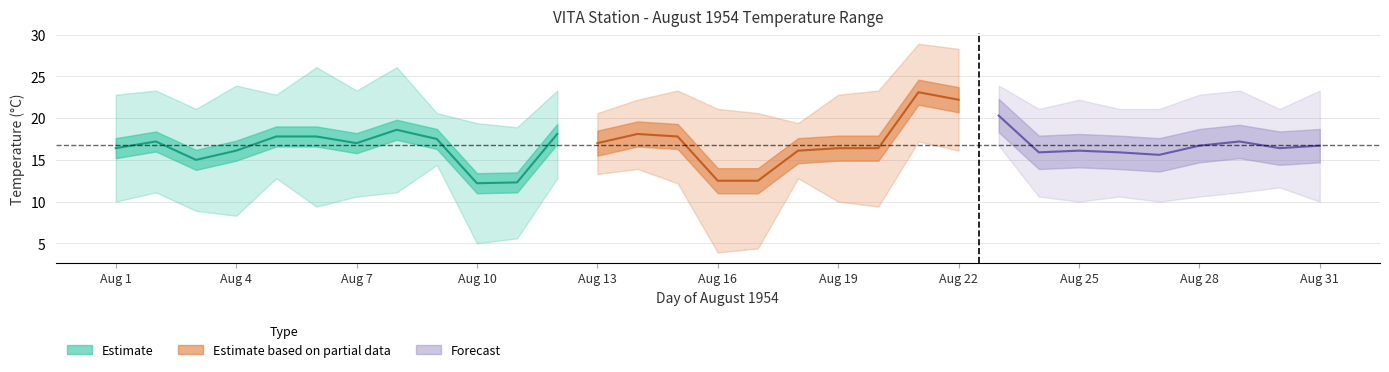

Where does the Max Temp (C) series first go above 22?

01